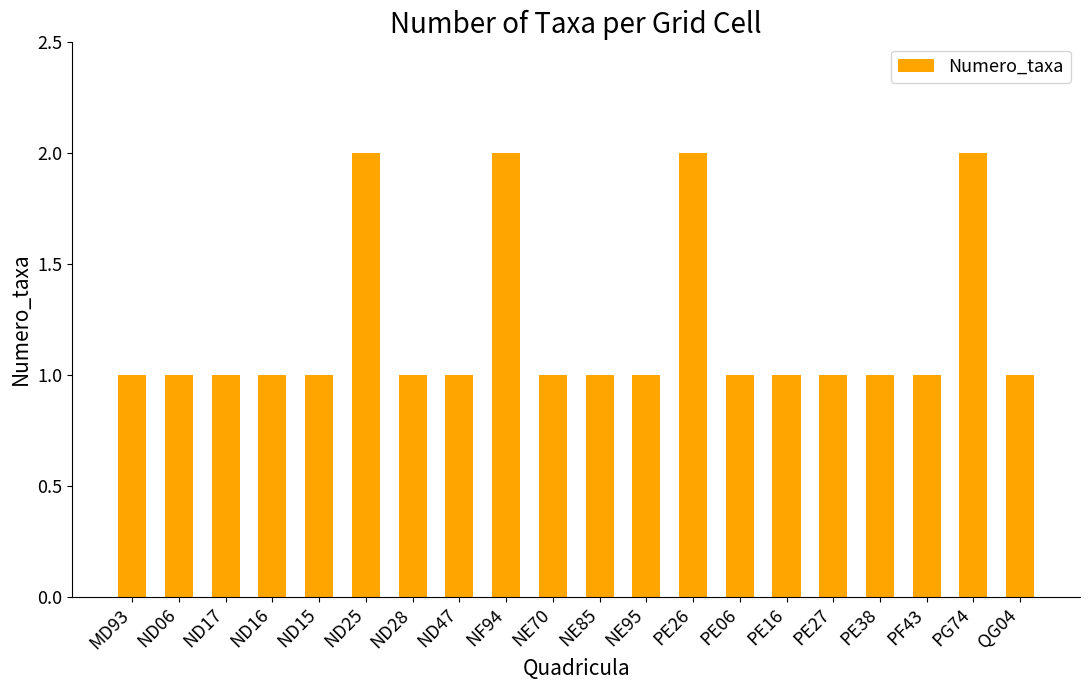

What is the label of the 15th bar from the right?

ND25